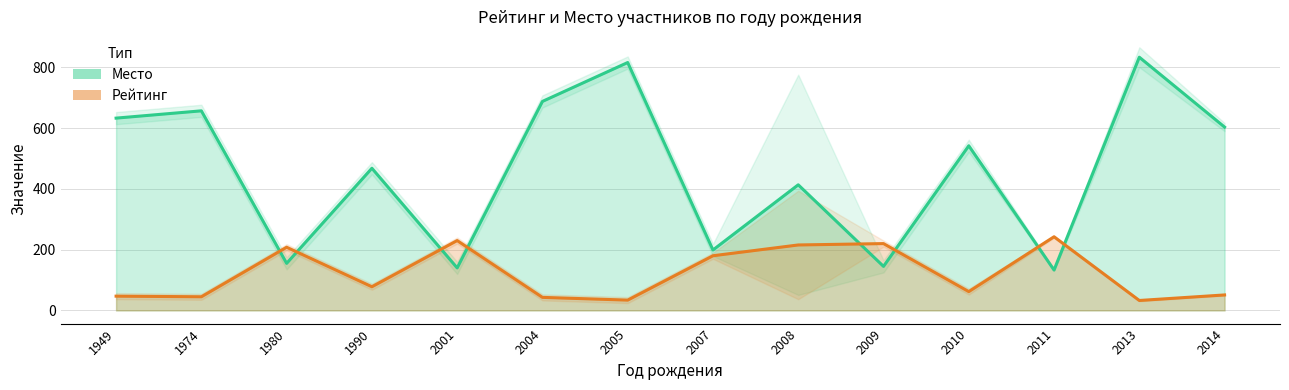

Rank the series by their maximum value, from lowest to highest.

Рейтинг, Место